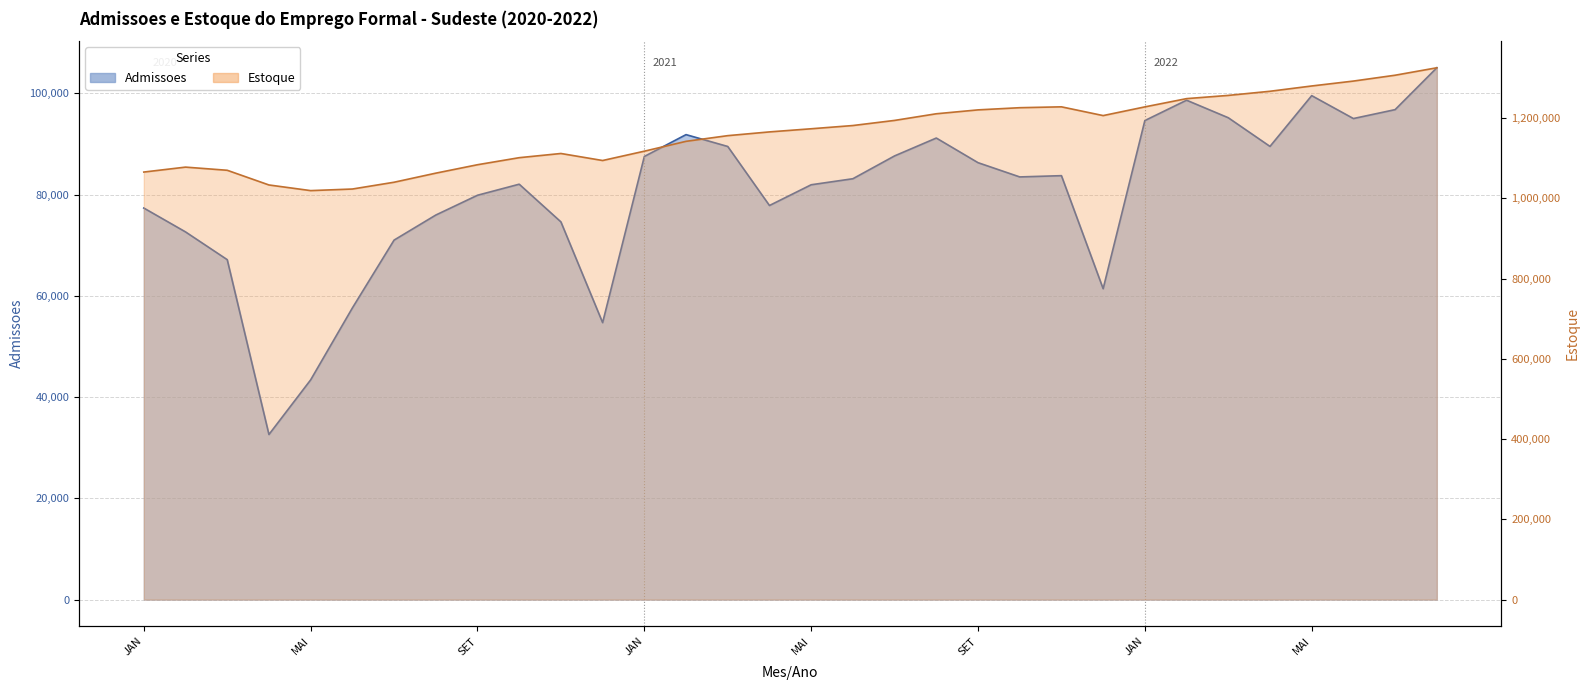

Reading left to right, what are all the values shown in this chart?

Admissoes: JAN=77332	FEV=72619	MAR=67137	ABR=32608	MAI=43396	JUN=57594	JUL=70999	AGO=75947	SET=79858	OUT=82041	NOV=74596	DEZ=54698	JAN=87518	FEV=91831	MAR=89491	ABR=77833	MAI=81929	JUN=83121	JUL=87630	AGO=91157	SET=86292	OUT=83478	NOV=83726	DEZ=61398	JAN=94609	FEV=98629	MAR=95165	ABR=89504	MAI=99532	JUN=95007	JUL=96768	AGO=105034
Estoque: JAN=1065357	FEV=1077659	MAR=1069790	ABR=1033205	MAI=1019122	JUN=1023072	JUL=1039988	AGO=1062614	SET=1083608	OUT=1101176	NOV=1111626	DEZ=1094127	JAN=1117345	FEV=1141906	MAR=1156070	ABR=1165401	MAI=1173220	JUN=1181294	JUL=1194037	AGO=1210593	SET=1220285	OUT=1225708	NOV=1227885	DEZ=1206065	JAN=1227739	FEV=1248320	MAR=1256349	ABR=1266658	MAI=1279835	JUN=1292070	JUL=1306638	AGO=1325199